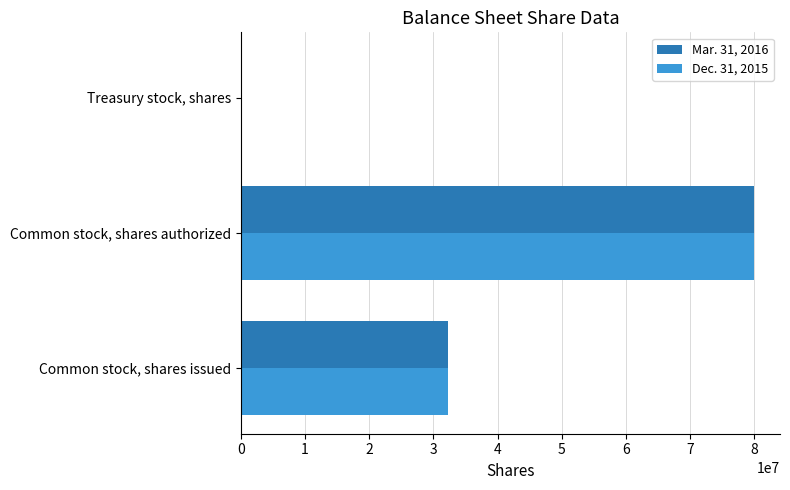

Which category has the highest value across all series?

Common stock, shares authorized